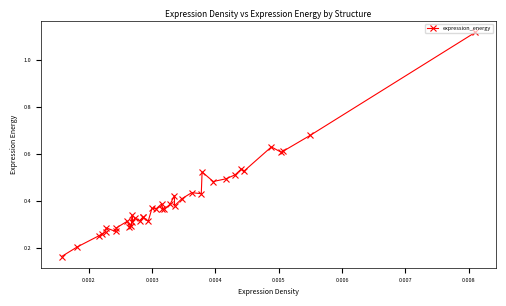

Count the values in the range 0 to 1.

39